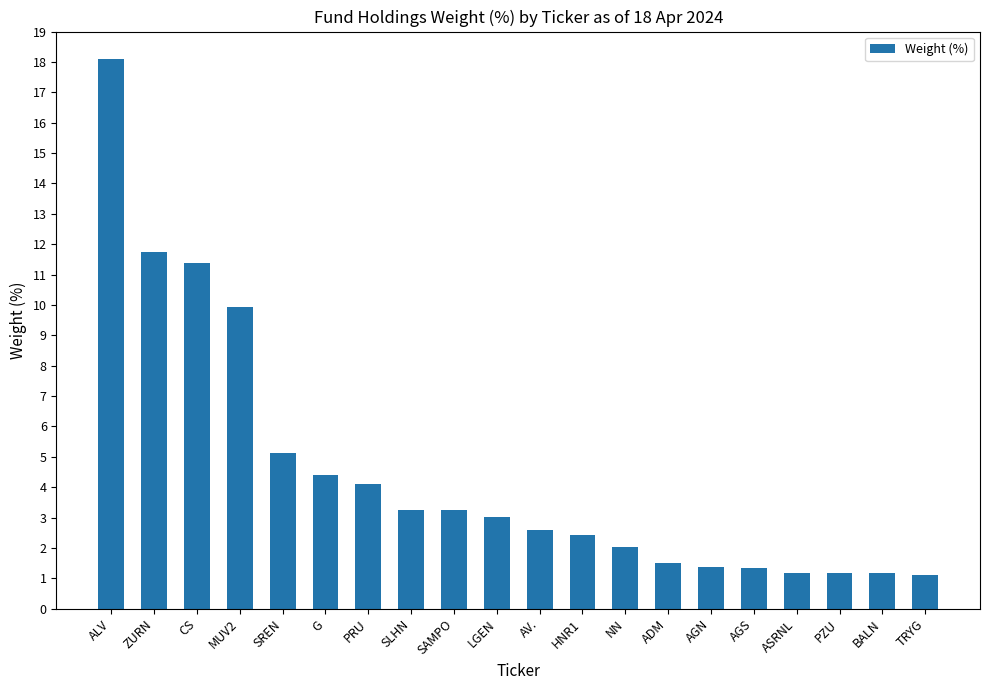

How many data points are above 3?

10